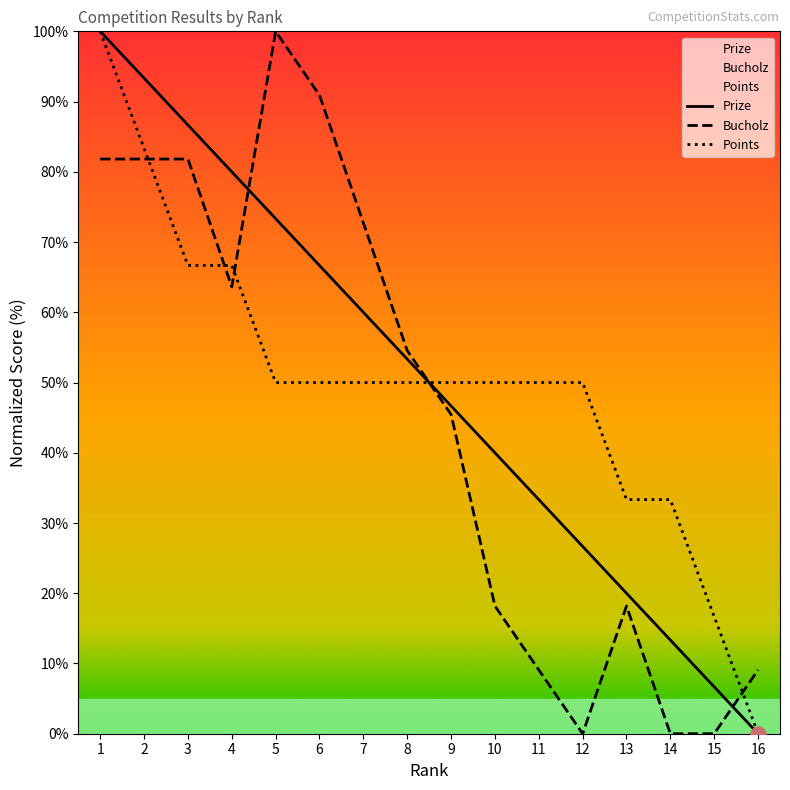

Which series has the widest spread of Y values?

Prize